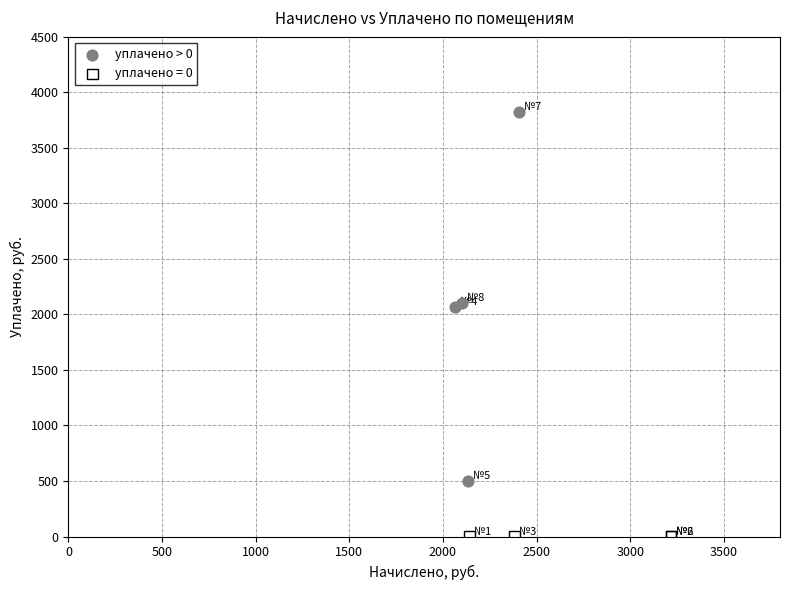

Which series contains the highest Y value?

уплачено > 0